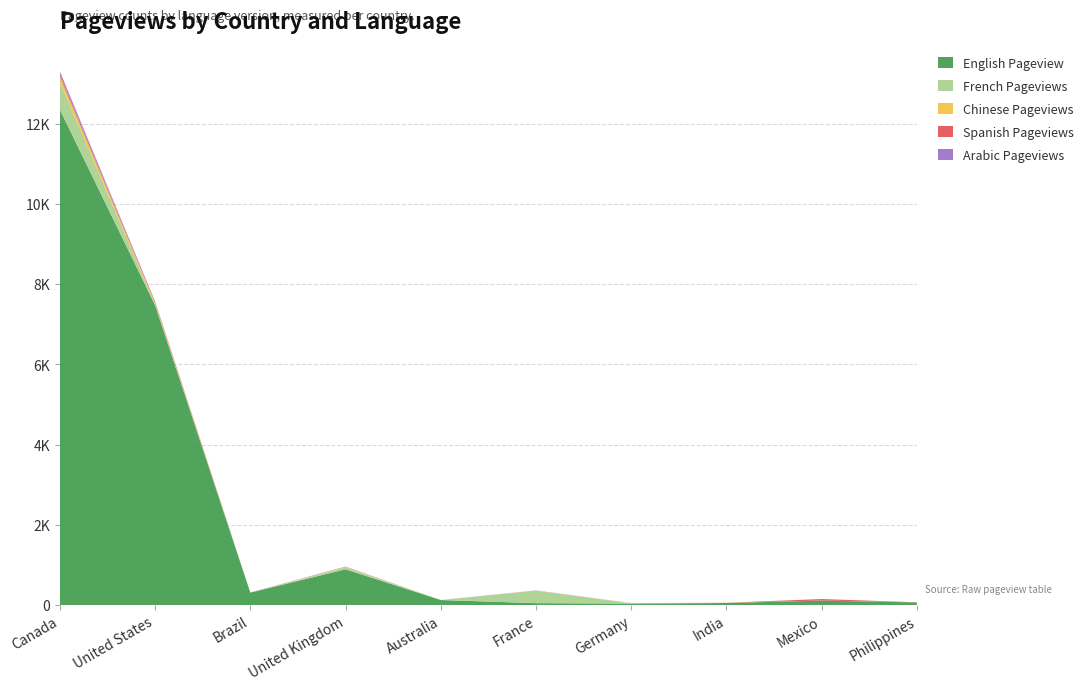

Reading left to right, transcribe all the data shown in this chart.

English Pageview: 12350	7476	311	892	126	48	38	52	112	67
French Pageviews: 681	12	2	45	1	312	8	0	1	0
Chinese Pageviews: 146	38	1	12	0	2	4	5	0	2
Spanish Pageviews: 51	28	0	3	0	1	0	0	38	1
Arabic Pageviews: 76	14	2	8	0	3	1	2	0	0